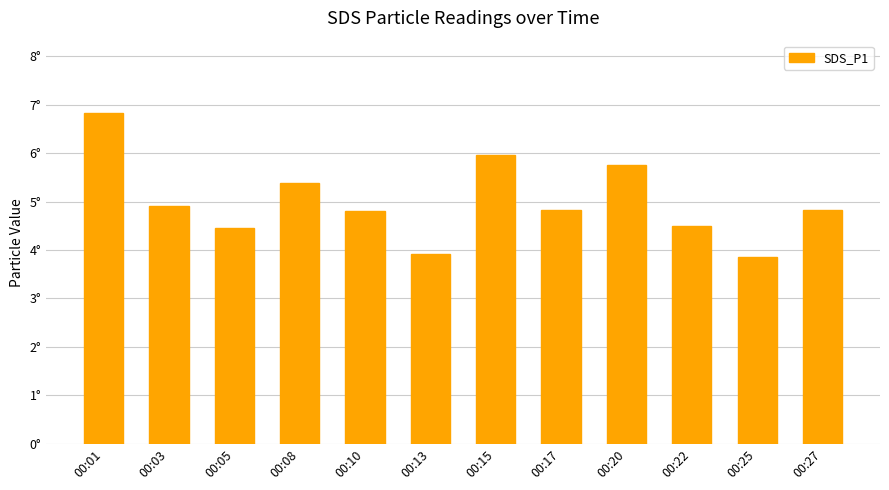

Rank the categories by value from highest to lowest.

00:01, 00:15, 00:20, 00:08, 00:03, 00:17, 00:27, 00:10, 00:22, 00:05, 00:13, 00:25